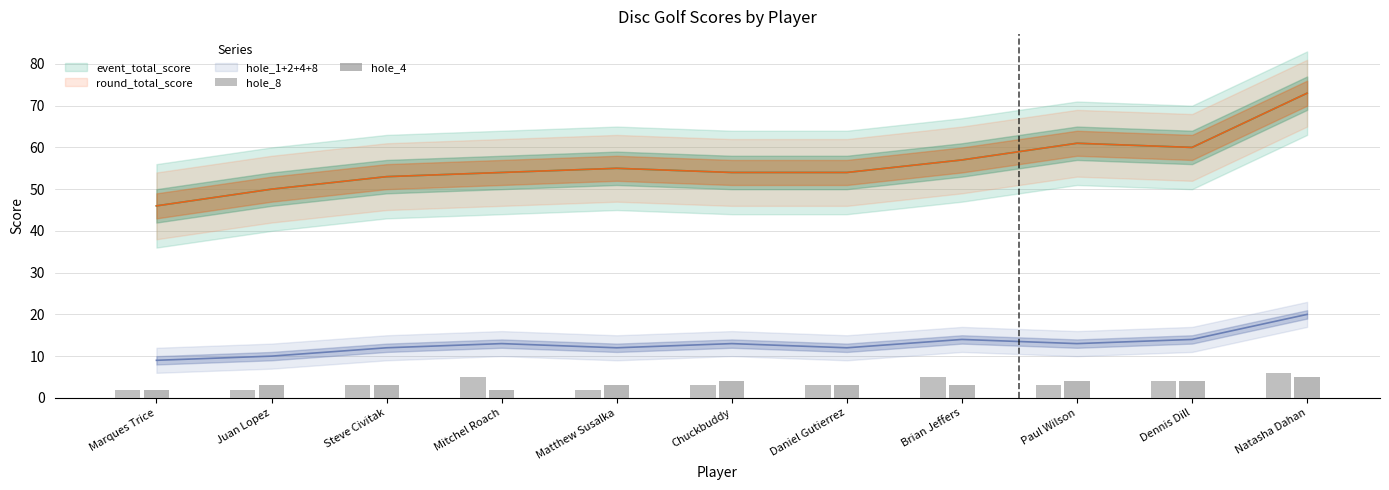

List the labels in order of hole_8 value, largest first.

Natasha Dahan, Mitchel Roach, Brian Jeffers, Dennis Dill, Steve Civitak, Chuckbuddy, Daniel Gutierrez, Paul Wilson, Marques Trice, Juan Lopez, Matthew Susalka